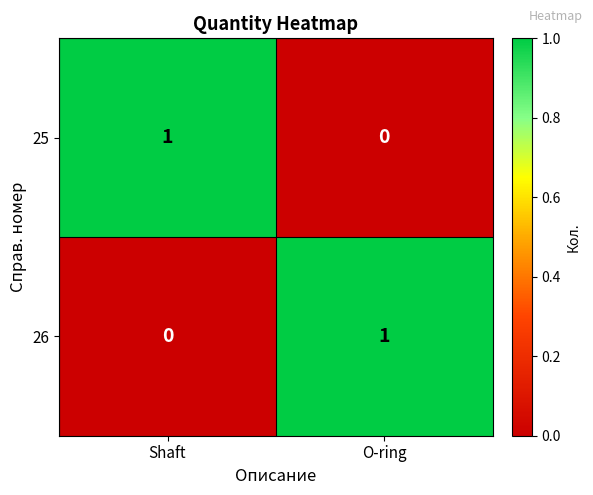

Is it true that 26 equals 0 at Shaft?

True